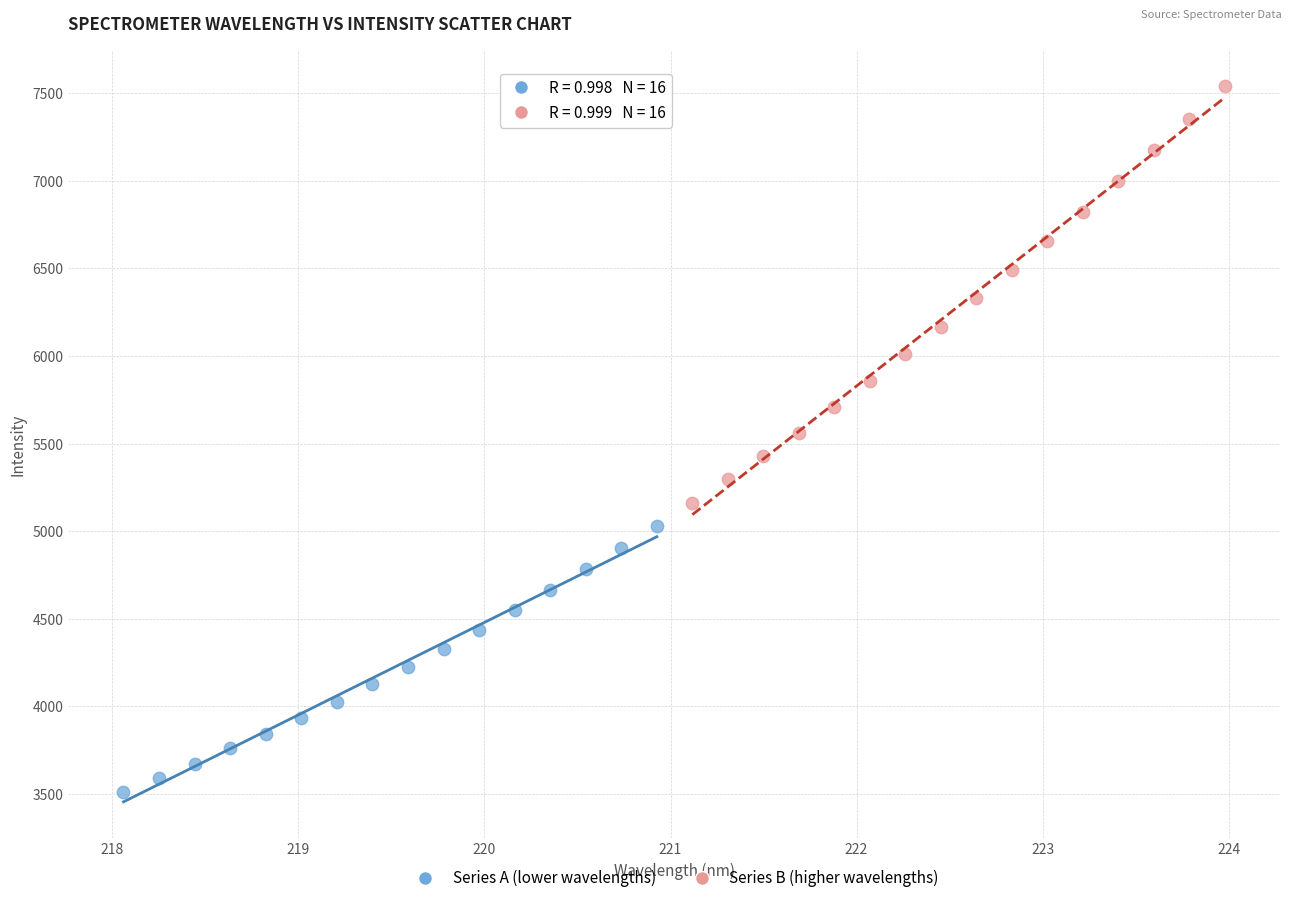

Which series contains the highest Y value?

Series B (higher wavelengths)